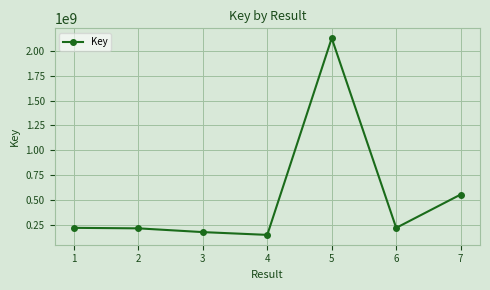

The value at 2 is 213259122. True or false?

True